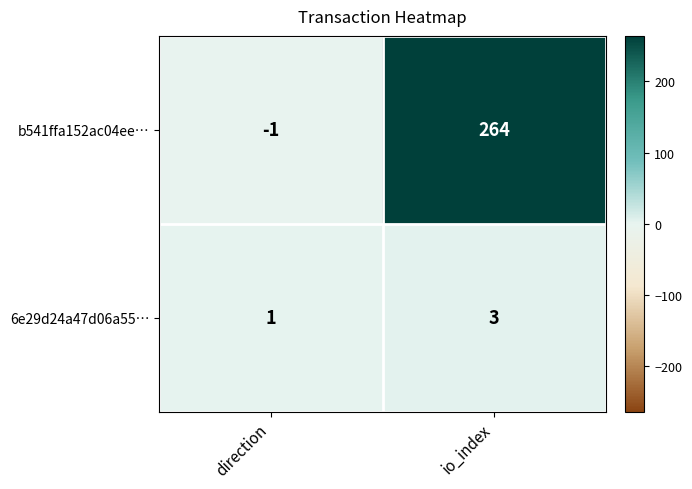

Reading right to left, extract all data points from this chart.

b541ffa152ac04ee…: io_index=264	direction=-1
6e29d24a47d06a55…: io_index=3	direction=1